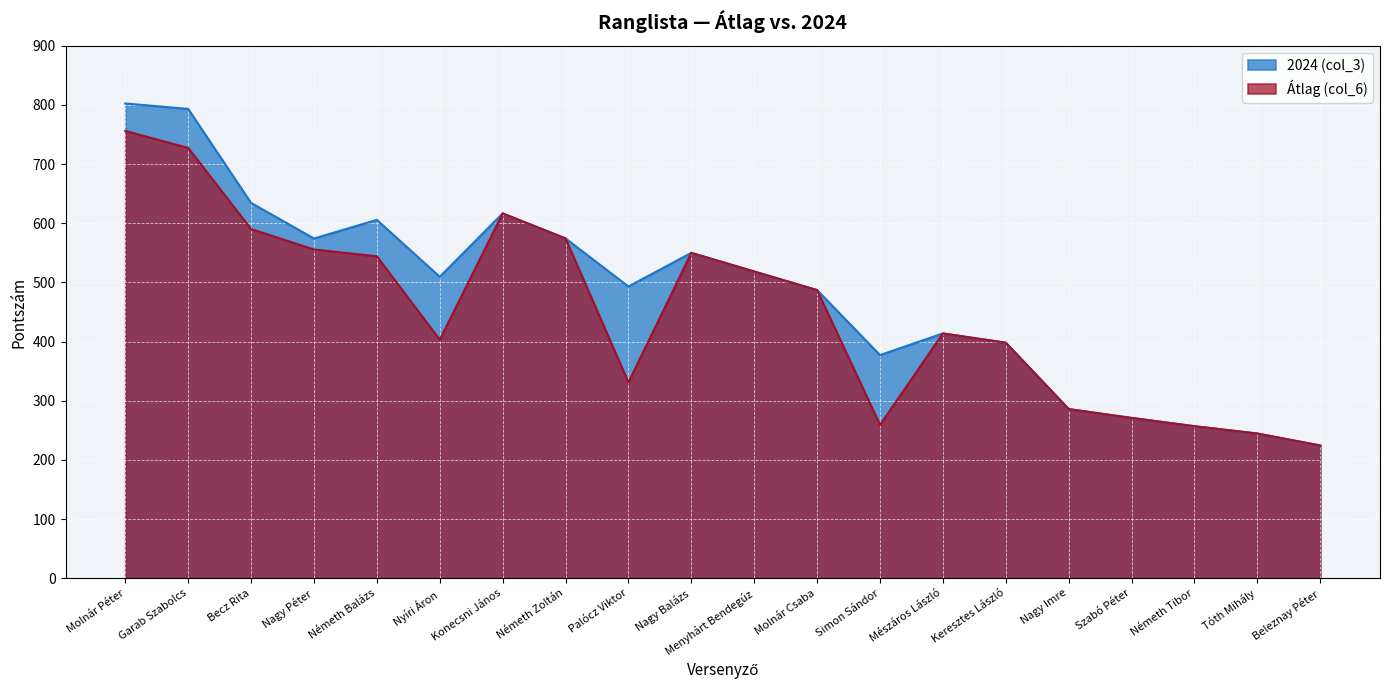

What is the difference between the maximum and minimum values in the 2024 (col_3) series?

578.2